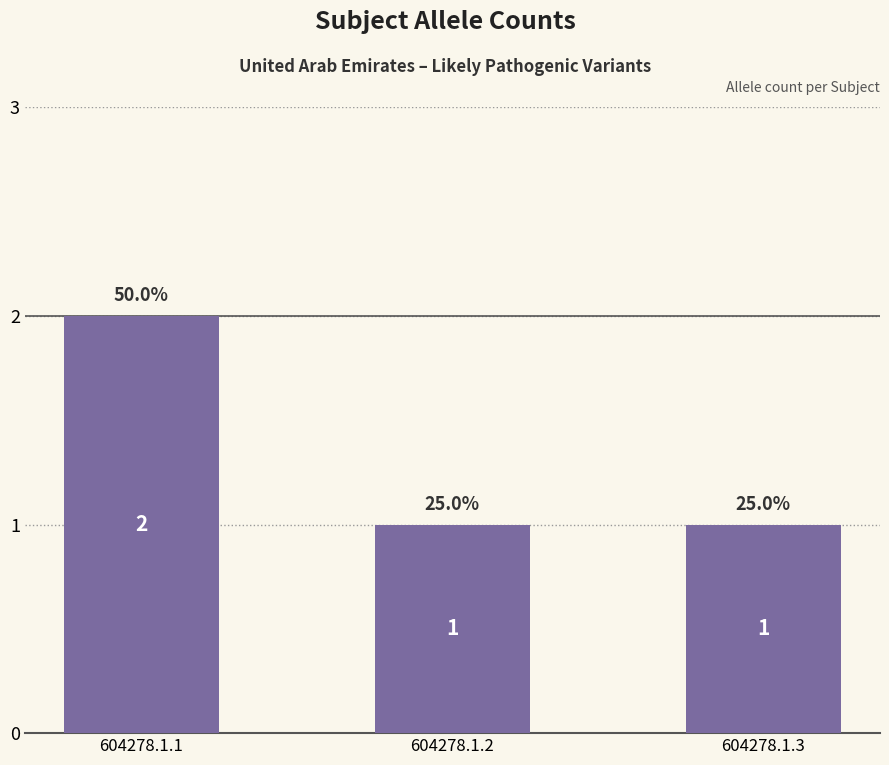

How many series are shown in this chart?

1